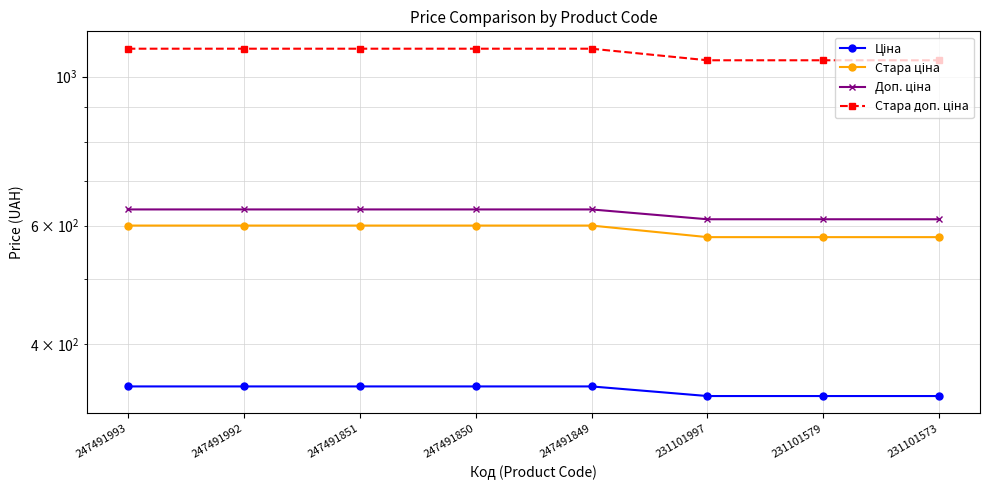

Is the value of Доп. ціна at 231101573 greater than the value of Стара ціна at 247491851?

Yes